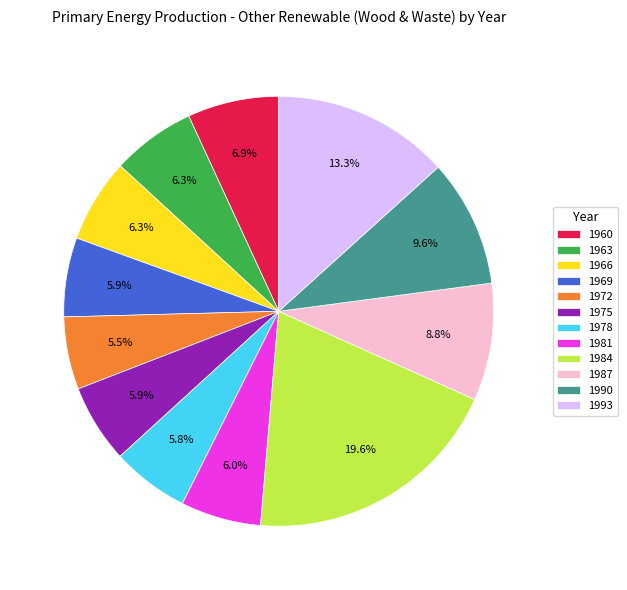

Which slice is the largest?

1984